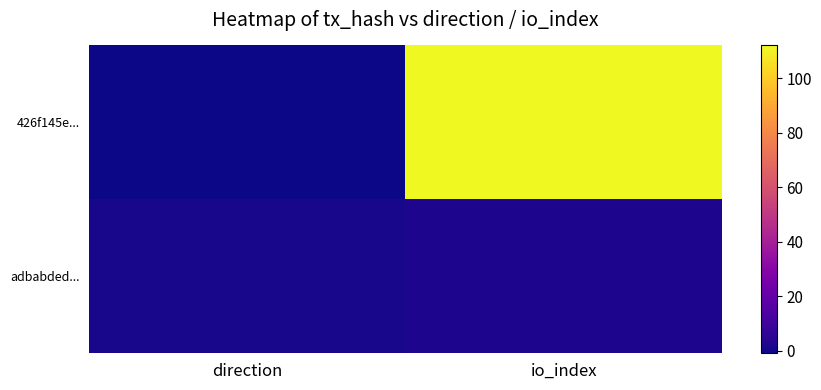

Reading left to right, list all the values displayed in this chart.

426f145e...: direction=-1	io_index=112
adbabded...: direction=1	io_index=2